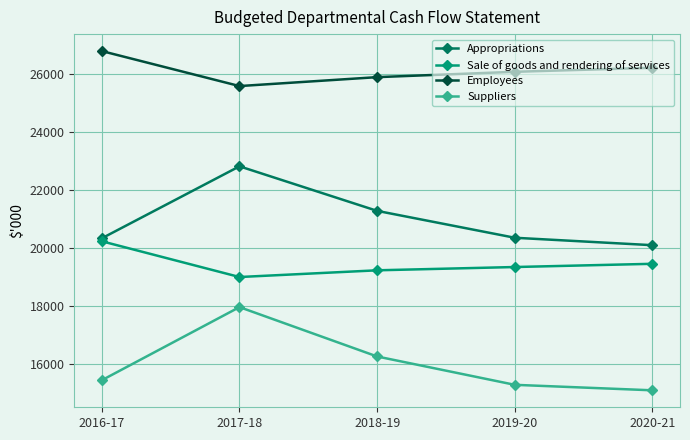

What value does the Sale of goods and rendering of services series have at 2017-18, to the nearest 50?

19000